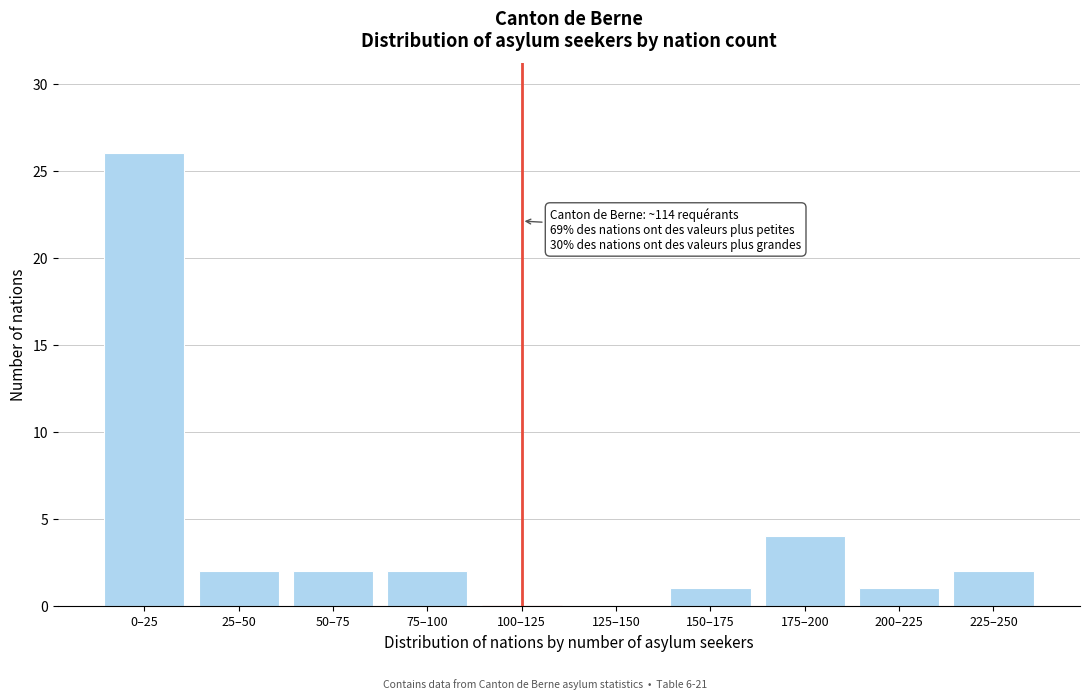

Reading right to left, transcribe all the data shown in this chart.

225–250=2	200–225=1	175–200=4	150–175=1	125–150=0	100–125=0	75–100=2	50–75=2	25–50=2	0–25=26